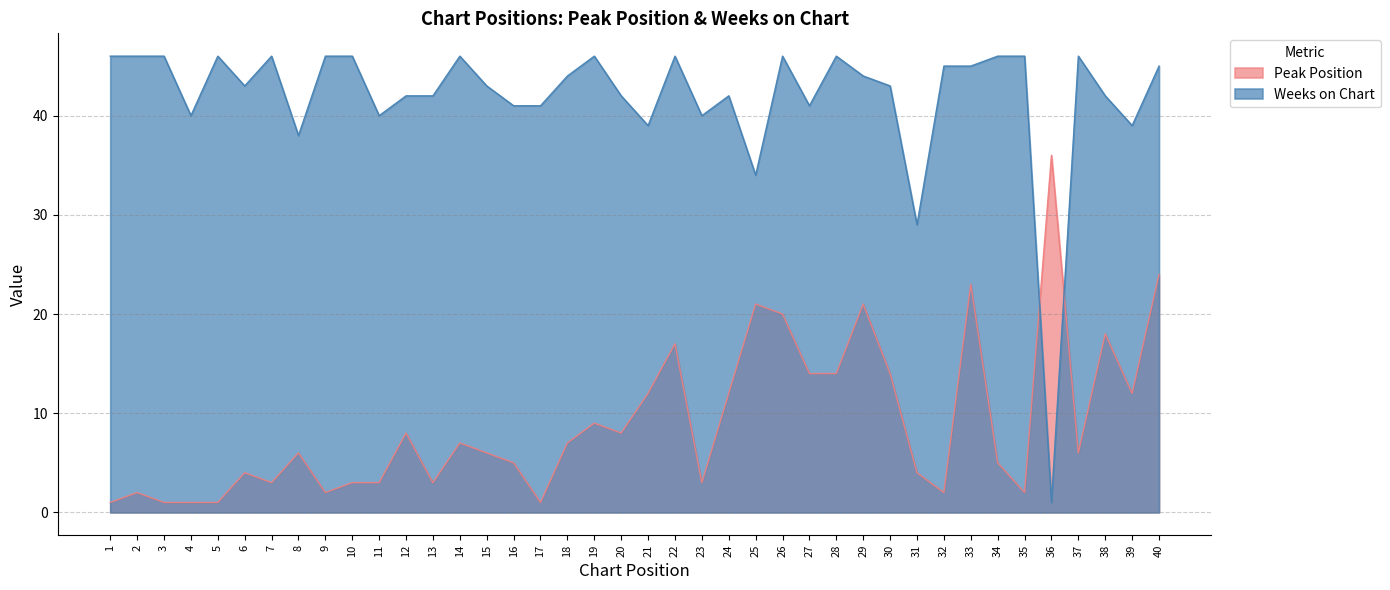

Reading left to right, what are all the values shown in this chart?

Peak Position: 1=1	2=2	3=1	4=1	5=1	6=4	7=3	8=6	9=2	10=3	11=3	12=8	13=3	14=7	15=6	16=5	17=1	18=7	19=9	20=8	21=12	22=17	23=3	24=12	25=21	26=20	27=14	28=14	29=21	30=14	31=4	32=2	33=23	34=5	35=2	36=36	37=6	38=18	39=12	40=24
Weeks on Chart: 1=46	2=46	3=46	4=40	5=46	6=43	7=46	8=38	9=46	10=46	11=40	12=42	13=42	14=46	15=43	16=41	17=41	18=44	19=46	20=42	21=39	22=46	23=40	24=42	25=34	26=46	27=41	28=46	29=44	30=43	31=29	32=45	33=45	34=46	35=46	36=1	37=46	38=42	39=39	40=45